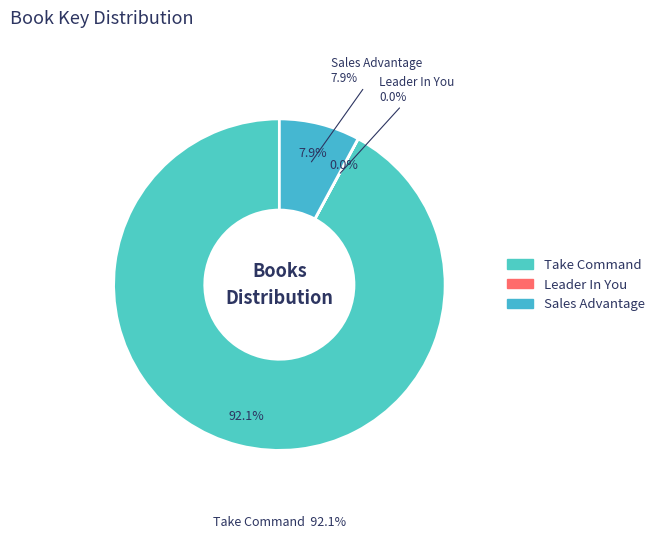

What is the total percentage of Leader In You and Take Command?

92.1%